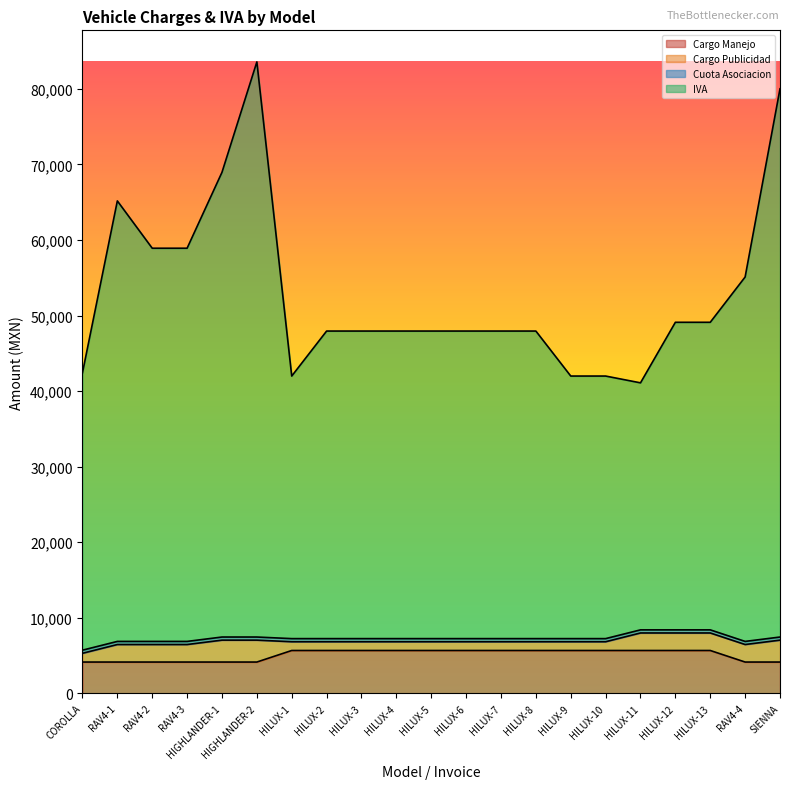

At which category does IVA reach its first local valley?

HILUX-1